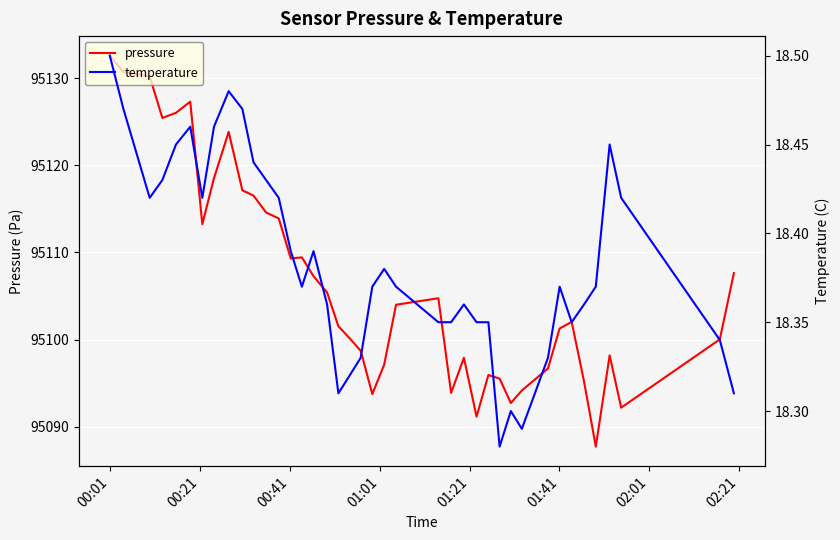

Where does the pressure series first go above 95104?

00:01